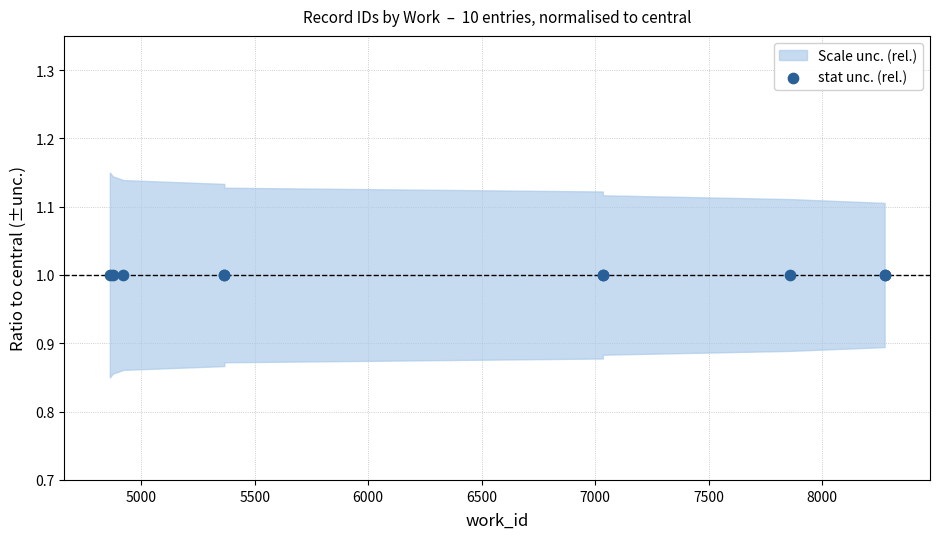

What is the change in value from 3 to 6?

+4591